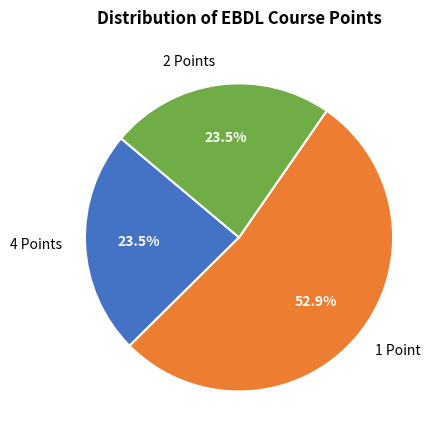

Is there any slice that represents more than half of the pie?

Yes